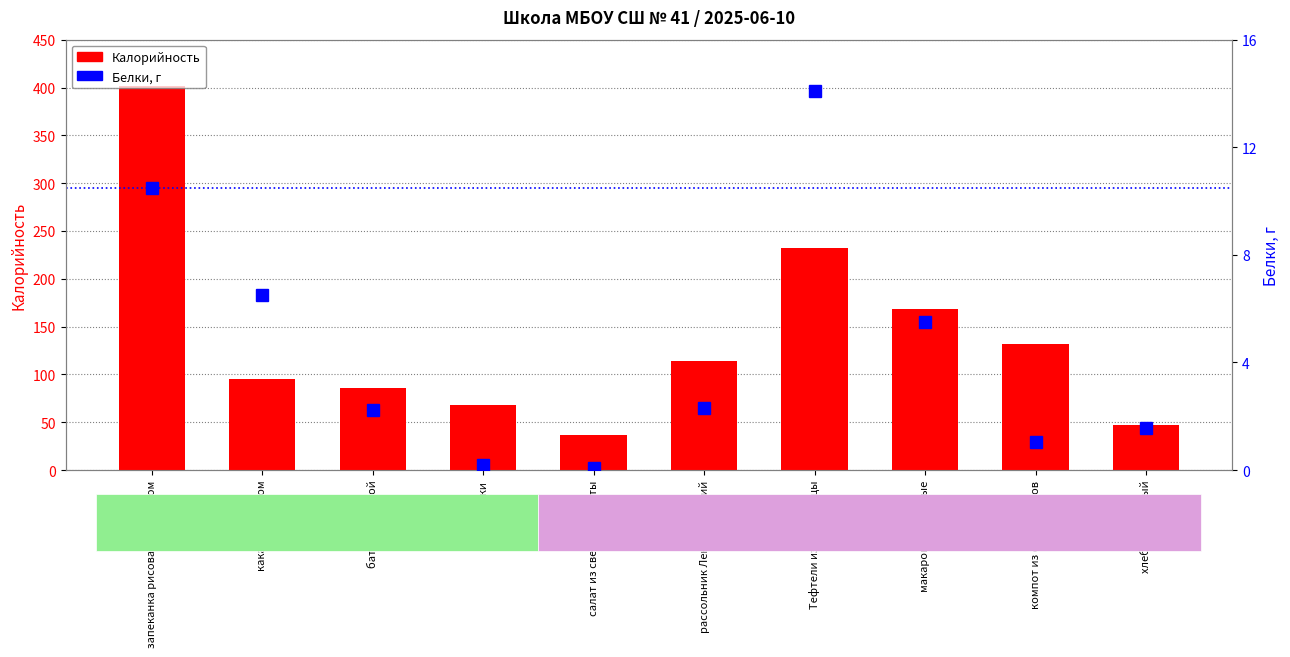

Which series has the largest range (max minus min)?

Калорийность